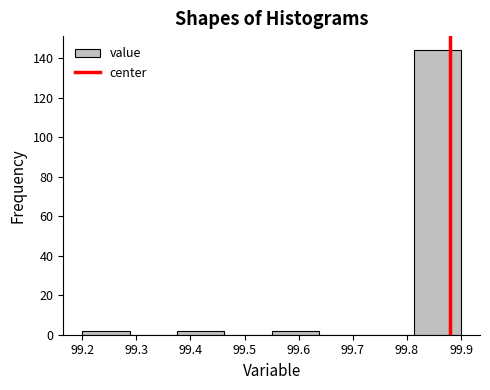

Over which range of the x-axis is the bar tallest?

99.81 to 99.90